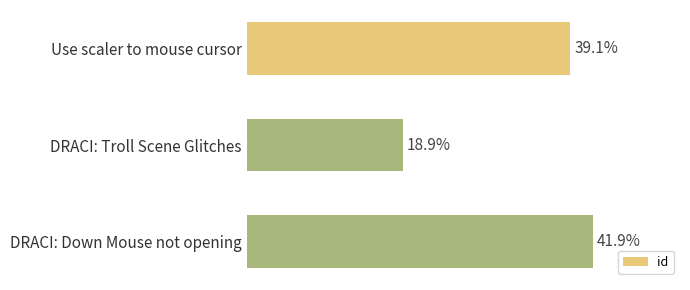

Are the bars horizontal?

Yes